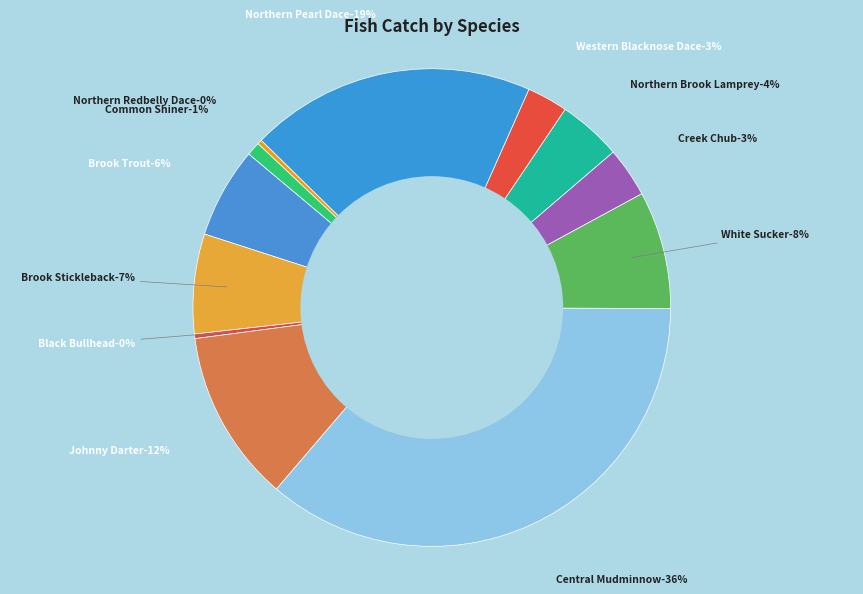

Does White Sucker account for over 50% of the chart?

No